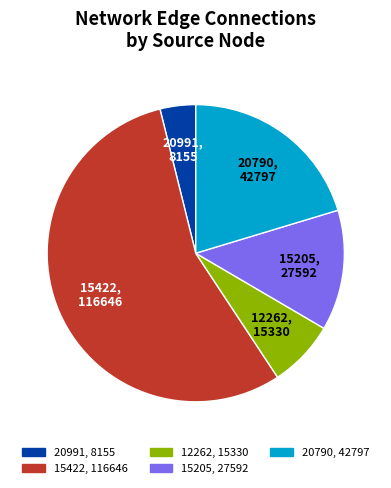

How many segments does this pie chart have?

5